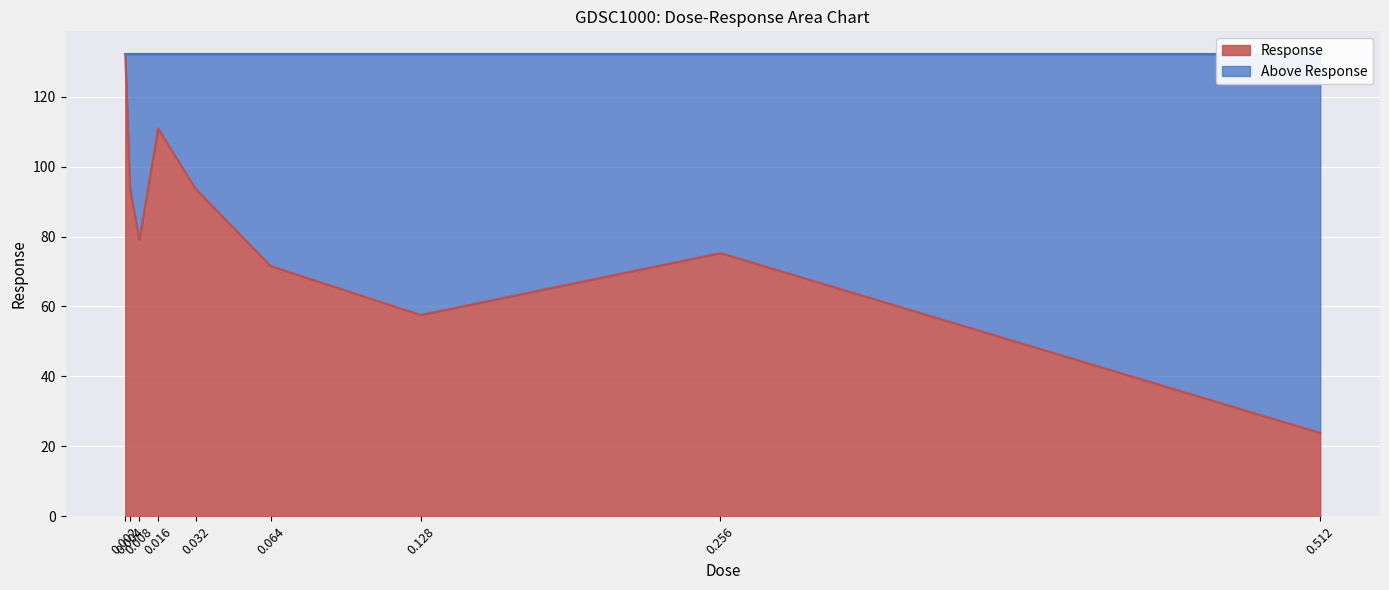

Reading right to left, transcribe all the data shown in this chart.

23.8	75.3	57.6	71.6	93.6	110.9	79.0	93.9	132.1